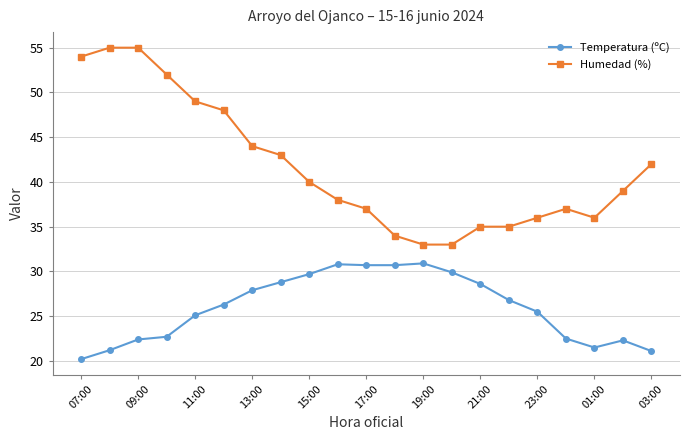

What is the difference between the second highest and minimum values in the Humedad (%) series?

22.0